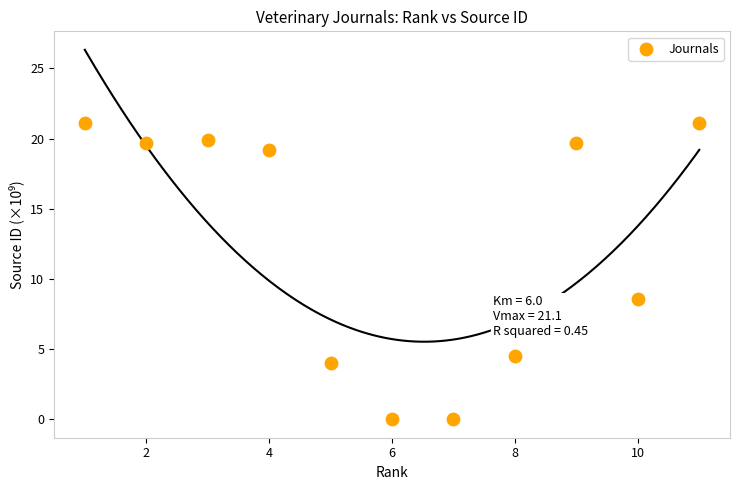

What Y value in the scatter plot is closest to 10?

8.6